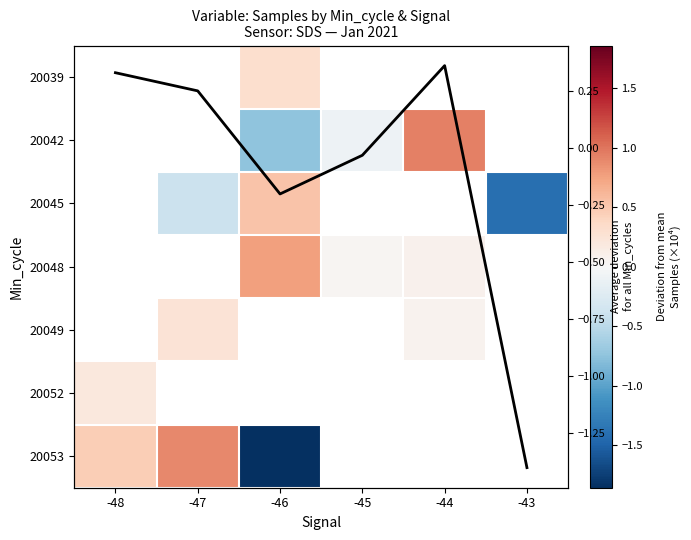

Between -47 and -44, which is larger?

-44